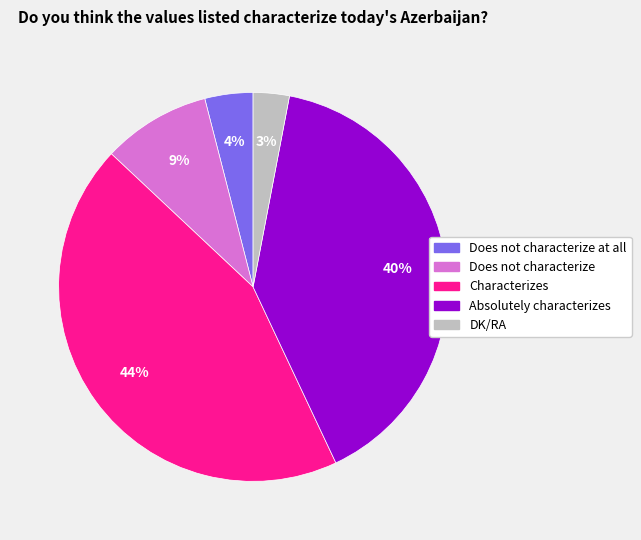

Do Absolutely characterizes and DK/RA together represent more than half of the pie?

No